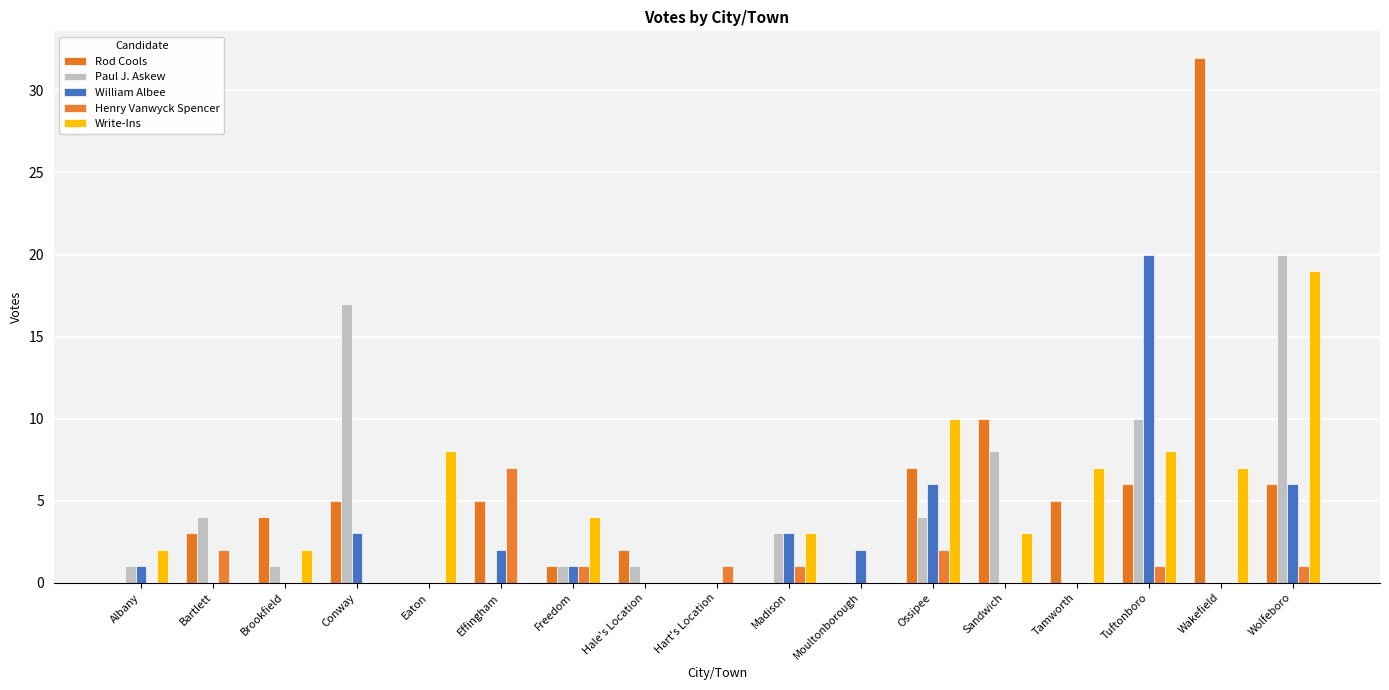

At which label does William Albee reach its peak?

Tuftonboro